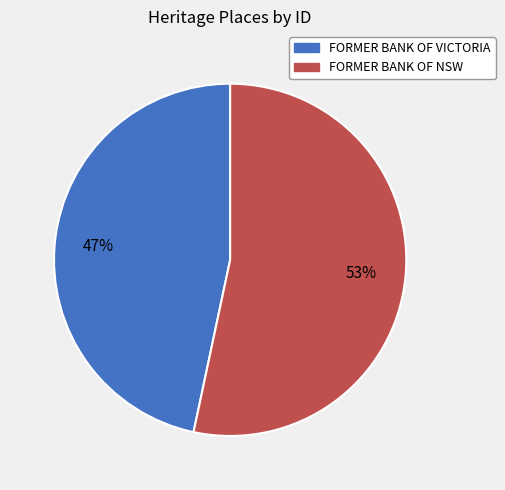

Is it true that FORMER BANK OF NSW is 48% of the pie?

False